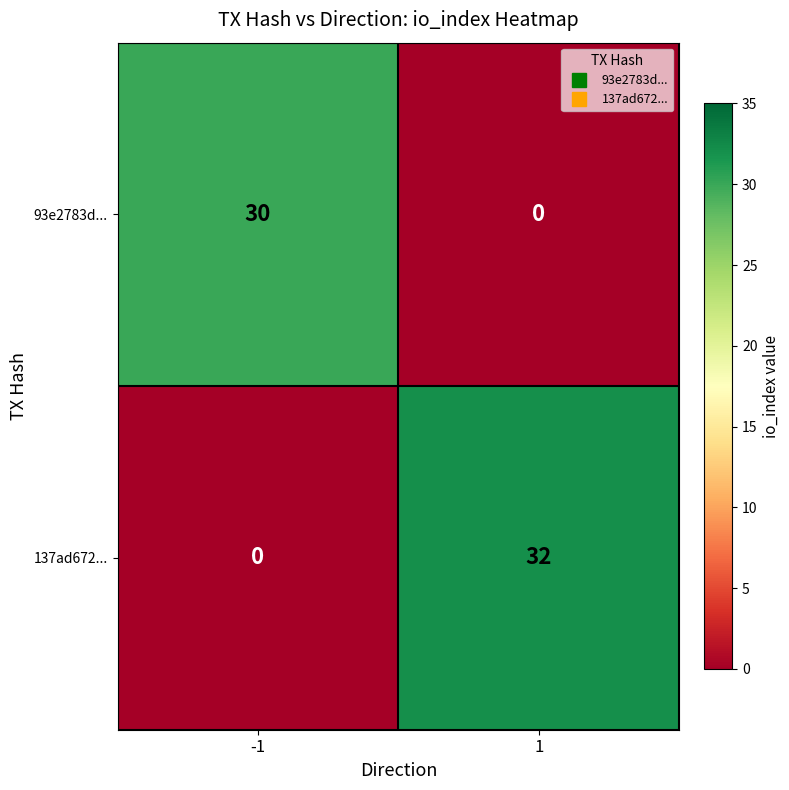

List the series in order of their peak value, lowest first.

93e2783d..., 137ad672...